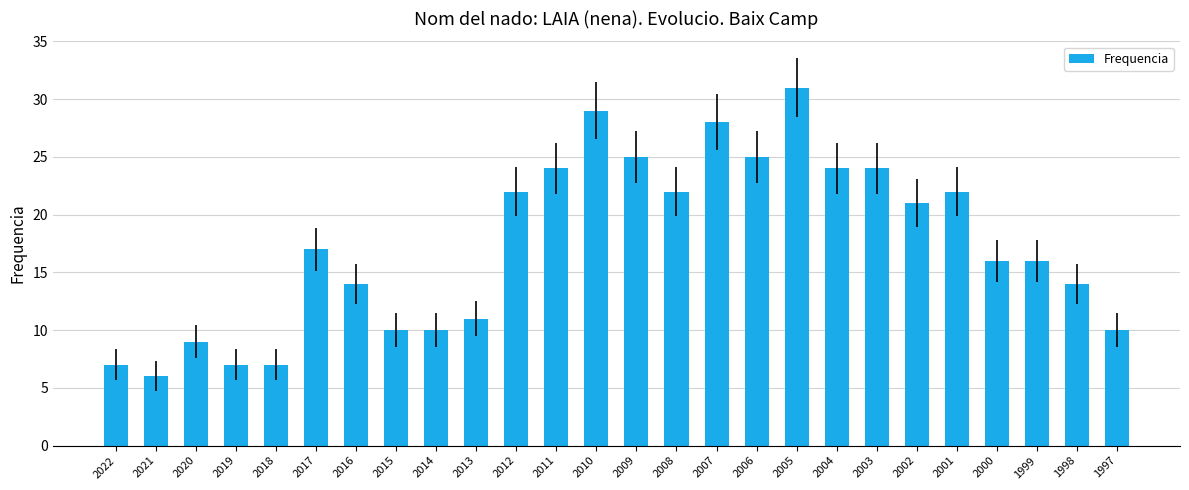

Is it true that the value at 1999 is 16?

True